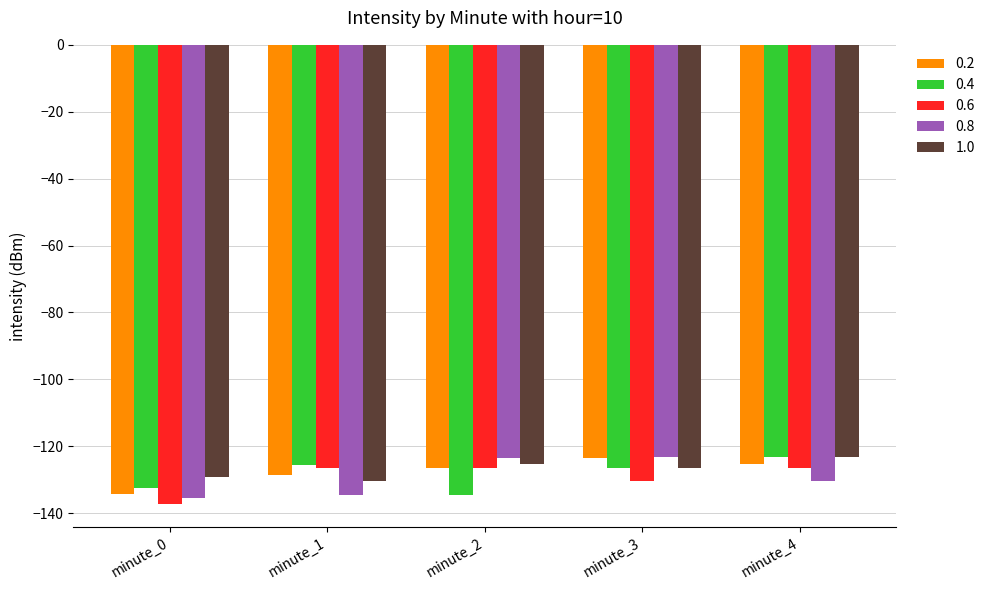

Is the value of 0.4 at minute_4 greater than the value of 1.0 at minute_0?

Yes